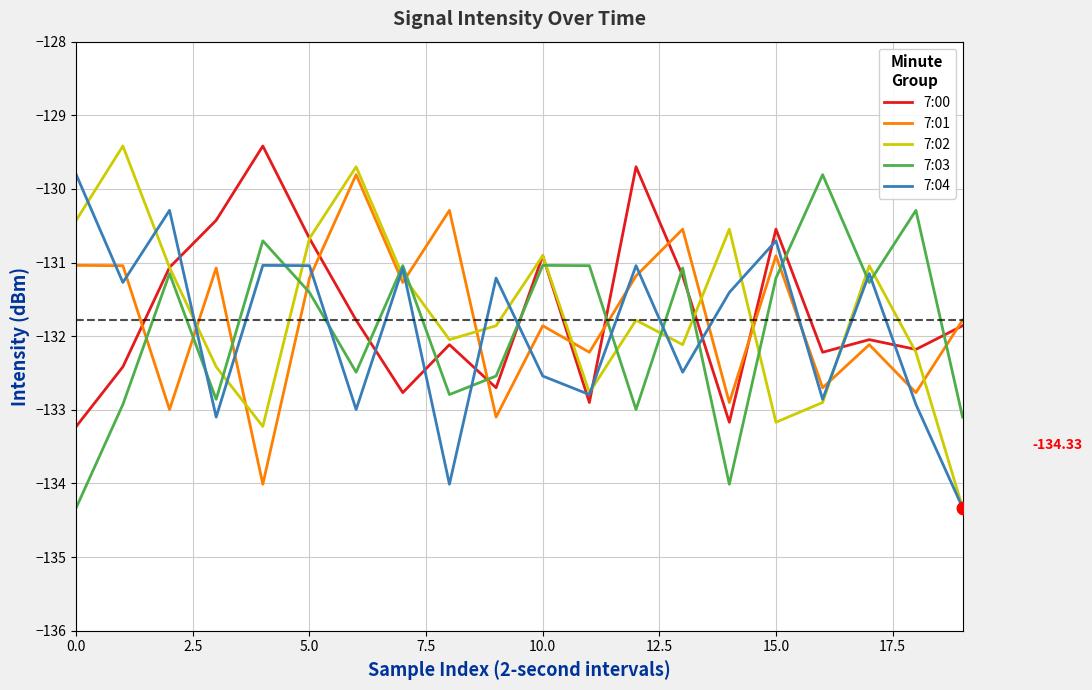

How many intersections are there between 7:01 and 7:02?

9